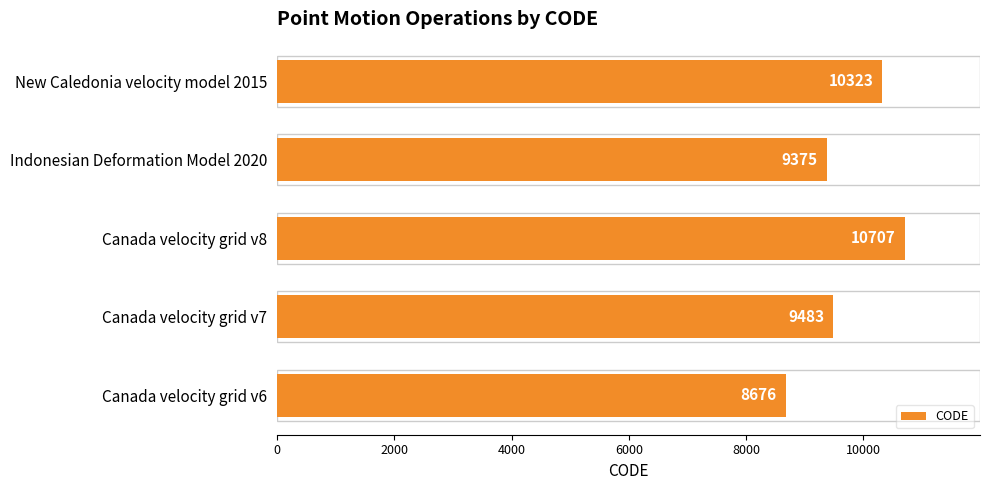

What is the approximate value at Indonesian Deformation Model 2020, to the nearest 10?

9380